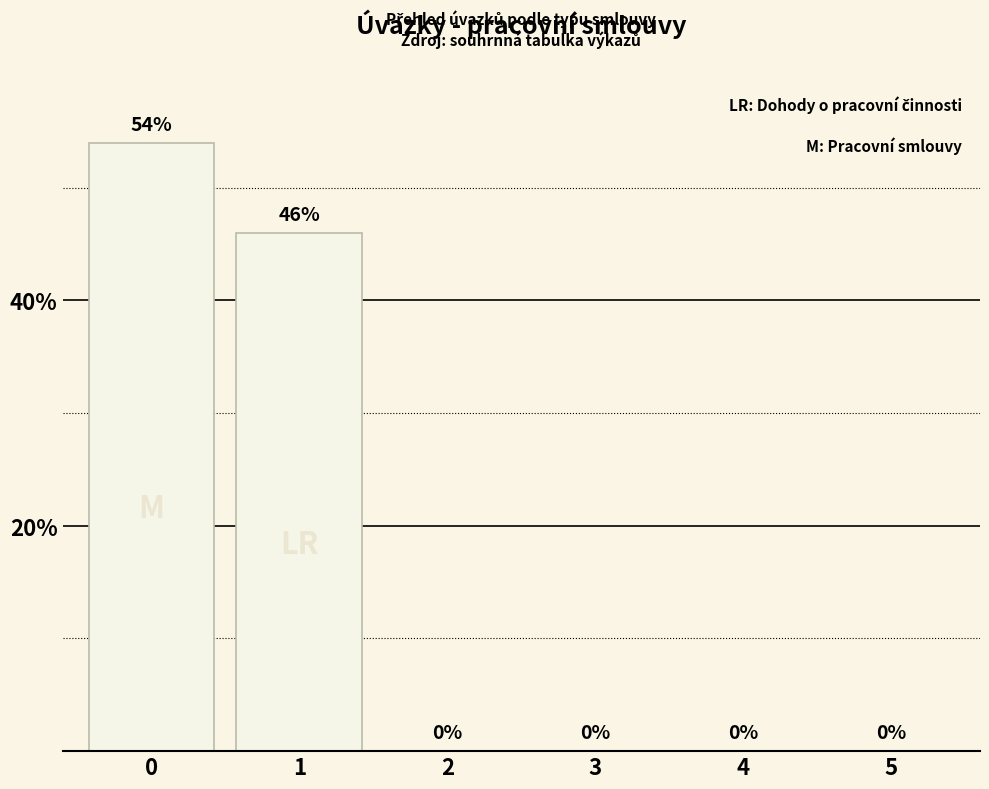

What is the change in value from 1 to 2?

-46